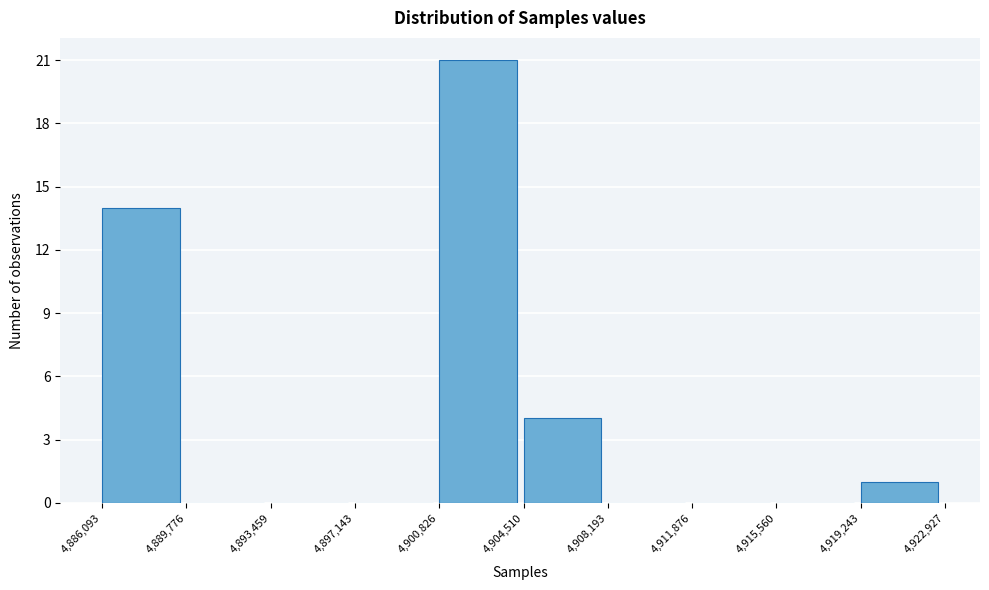

Reading left to right, transcribe this chart: for each bar, give the range it covers on the x-axis and its height. The values are not printed on the chart, so give them approximately, as read against the axis.

4,886,093 to 4,889,776: 14
4,889,776 to 4,893,459: 0
4,893,459 to 4,897,143: 0
4,897,143 to 4,900,826: 0
4,900,826 to 4,904,510: 21
4,904,510 to 4,908,193: 4
4,908,193 to 4,911,876: 0
4,911,876 to 4,915,560: 0
4,915,560 to 4,919,243: 0
4,919,243 to 4,922,927: 1